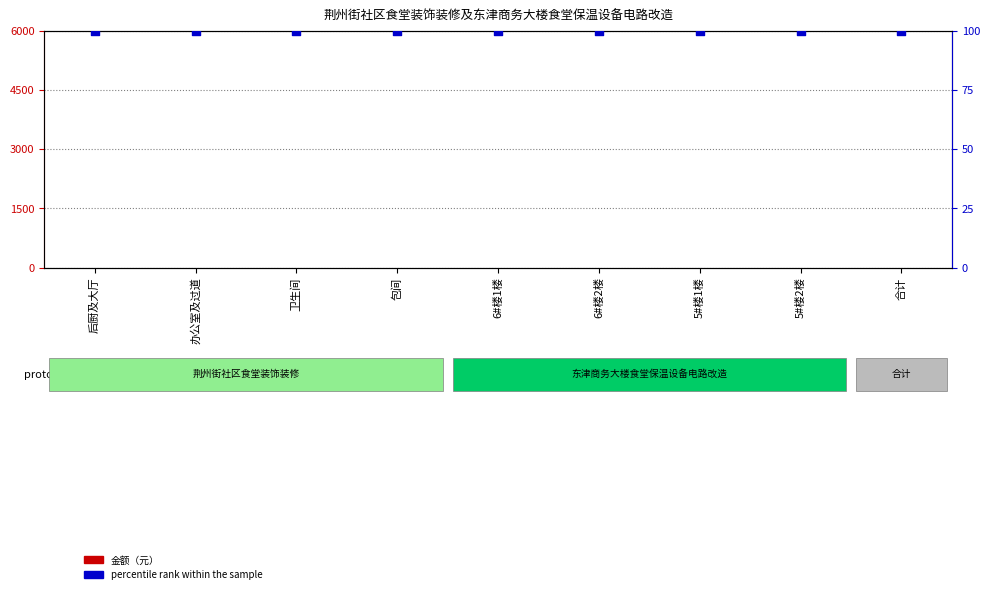

What are all the series names shown in the legend?

金额（元）, percentile rank within the sample